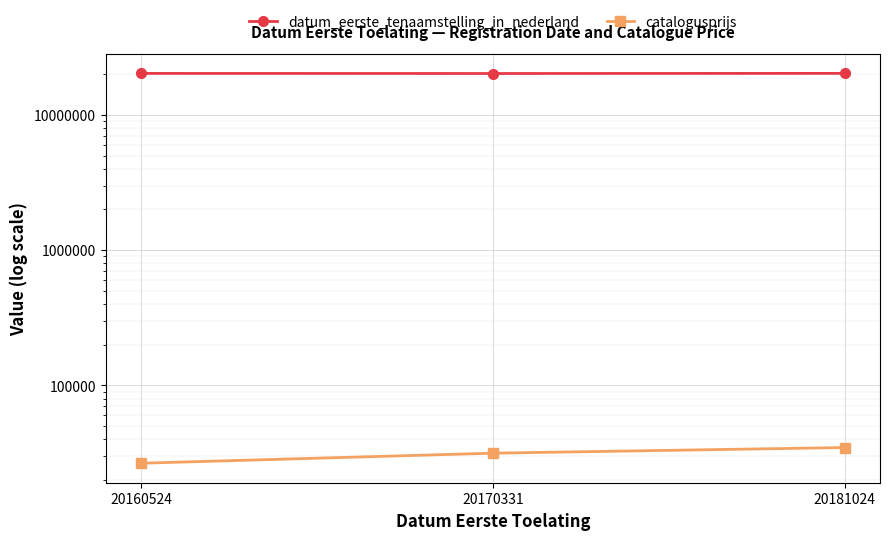

Which series changed the most between 20160524 and 20181024?

datum_eerste_tenaamstelling_in_nederland